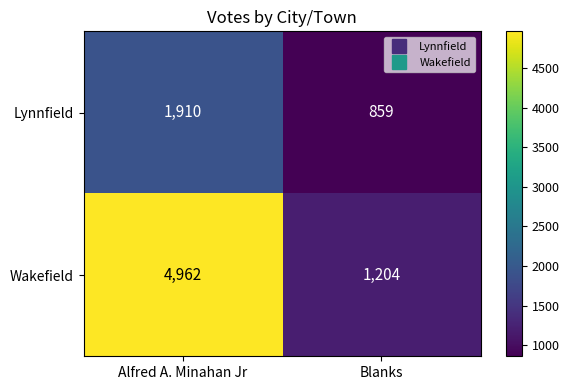

Which category has the lowest value across all series?

Blanks